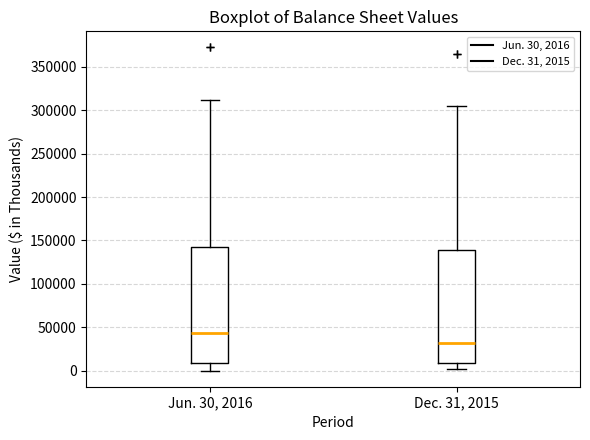

Reading left to right, transcribe this box plot: for each box, give where its median line is, the range the box spans, and where its two whiskers end, as read against the y-axis. The values are not printed on the chart, so give them approximately, as read against the axis.

Jun. 30, 2016: median 45000, box 10000 to 140000, whiskers 0 to 310000
Dec. 31, 2015: median 30000, box 10000 to 140000, whiskers 0 to 305000